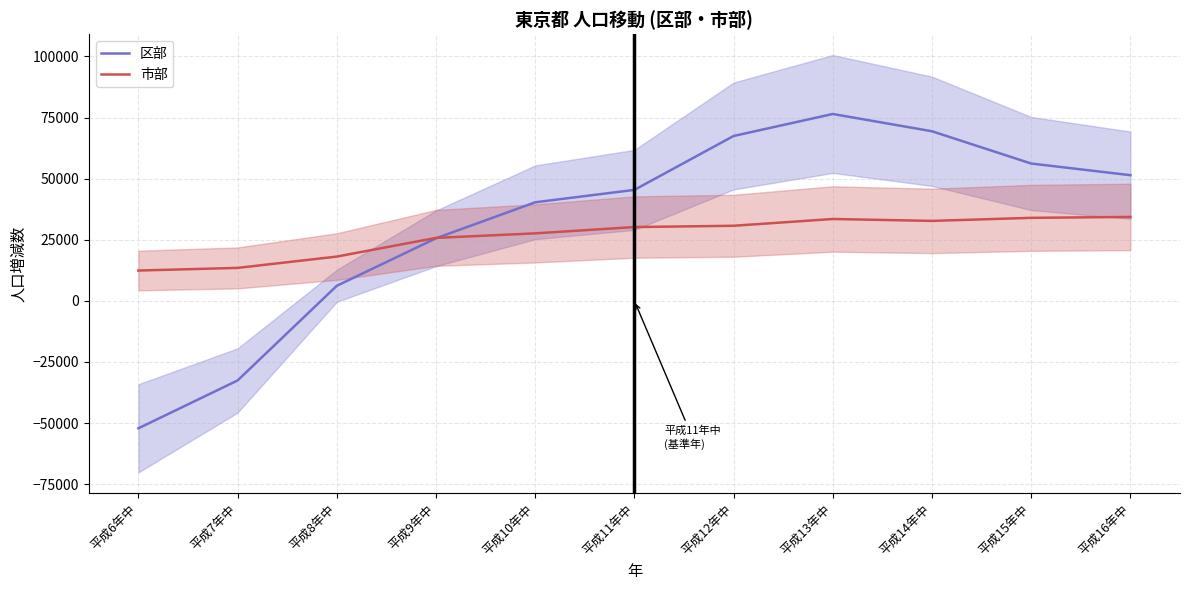

At how many categories does at least one series exceed 73726?

1